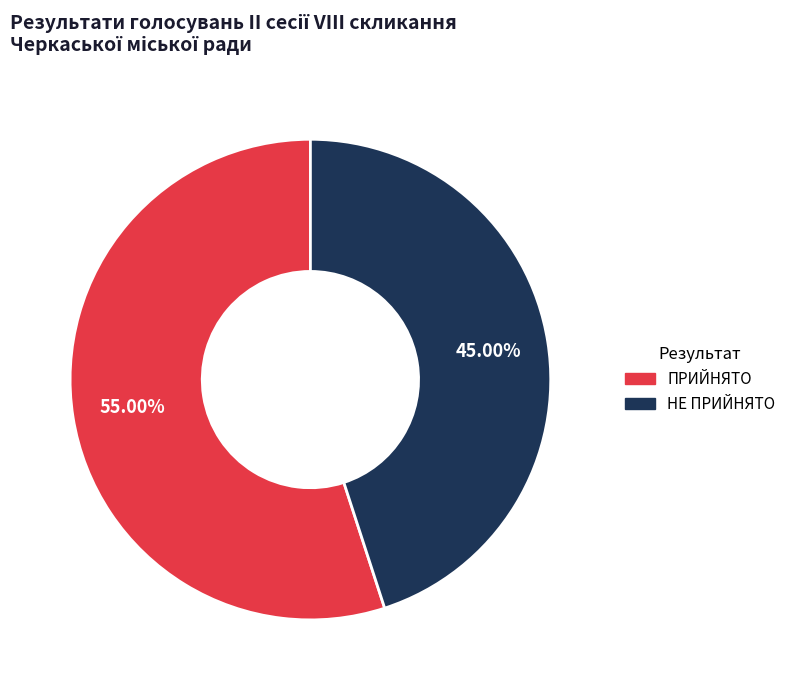

What is the largest slice in the pie chart?

ПРИЙНЯТО